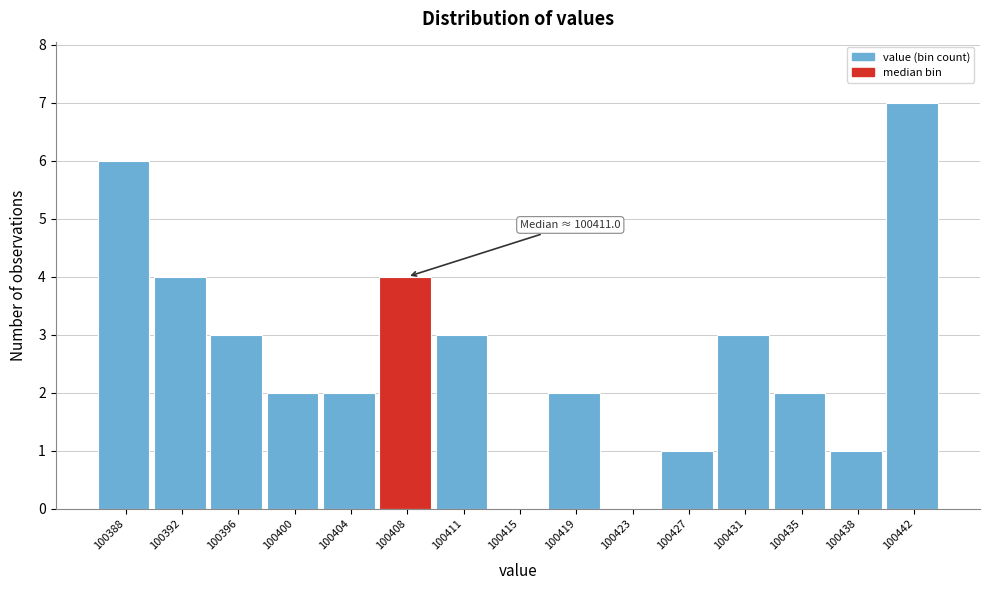

Reading left to right, transcribe all the data shown in this chart.

100388=6	100392=4	100396=3	100400=2	100404=2	100408=4	100411=3	100415=0	100419=2	100423=0	100427=1	100431=3	100435=2	100438=1	100442=7